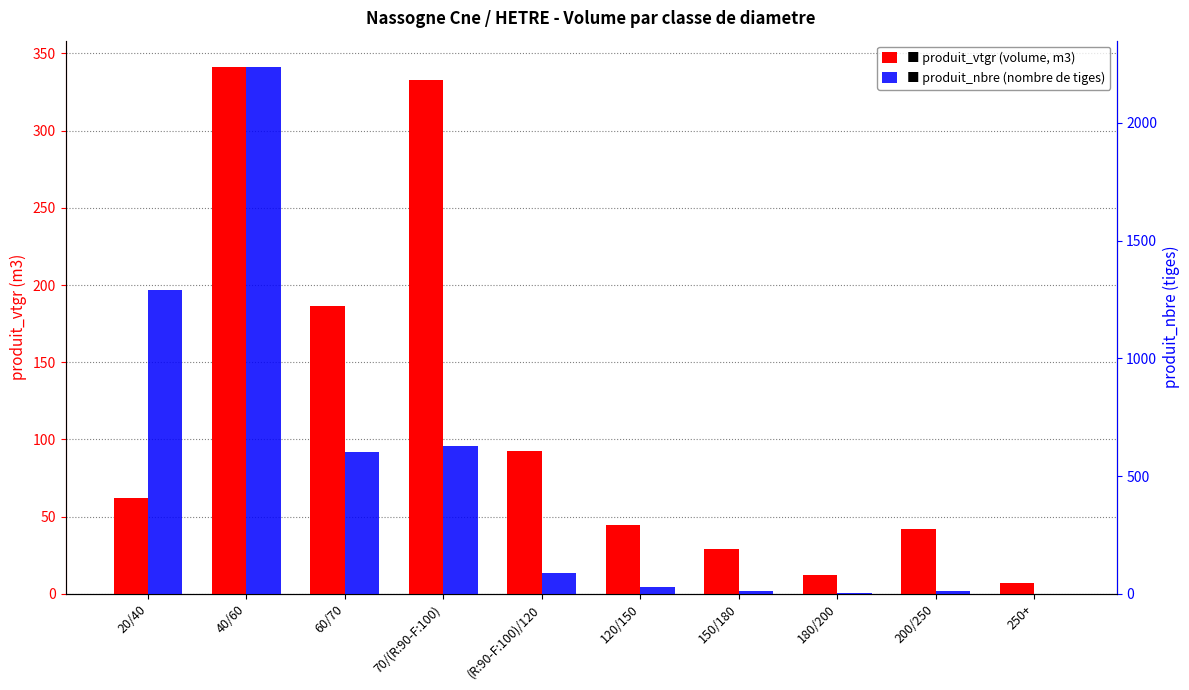

Between 150/180 and 200/250, which series saw the biggest shift?

produit_vtgr